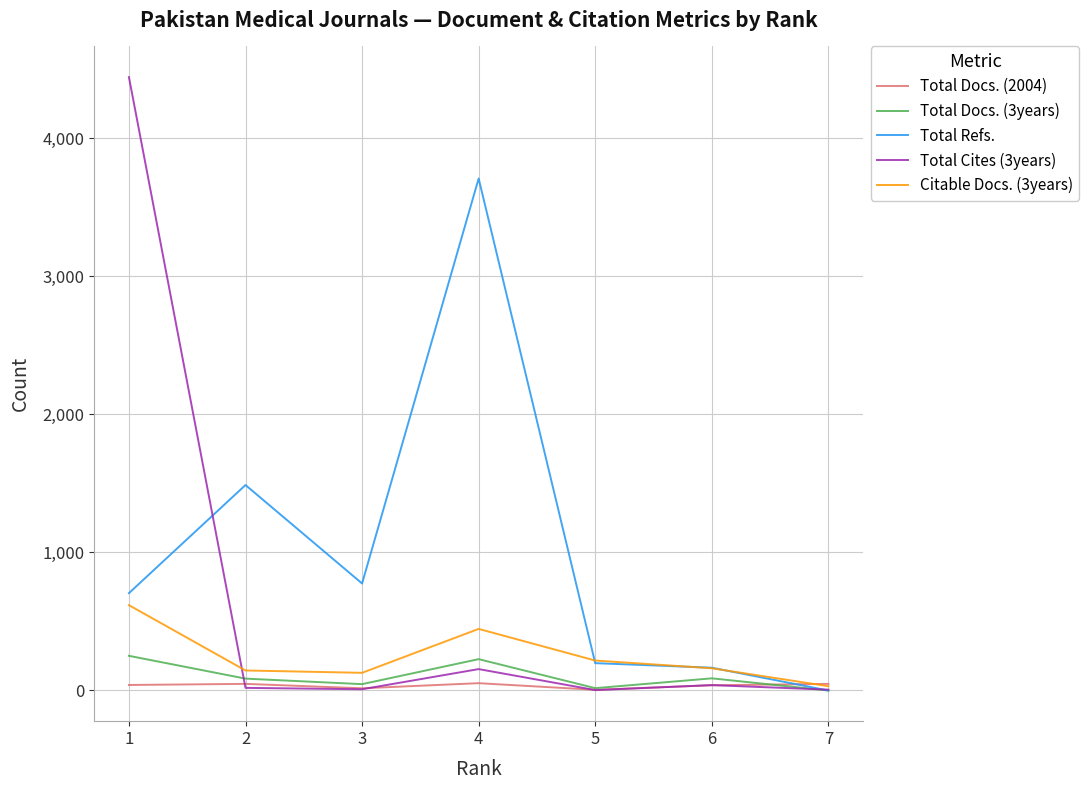

Rank the series by their maximum value, from highest to lowest.

Total Cites (3years), Total Refs., Citable Docs. (3years), Total Docs. (3years), Total Docs. (2004)